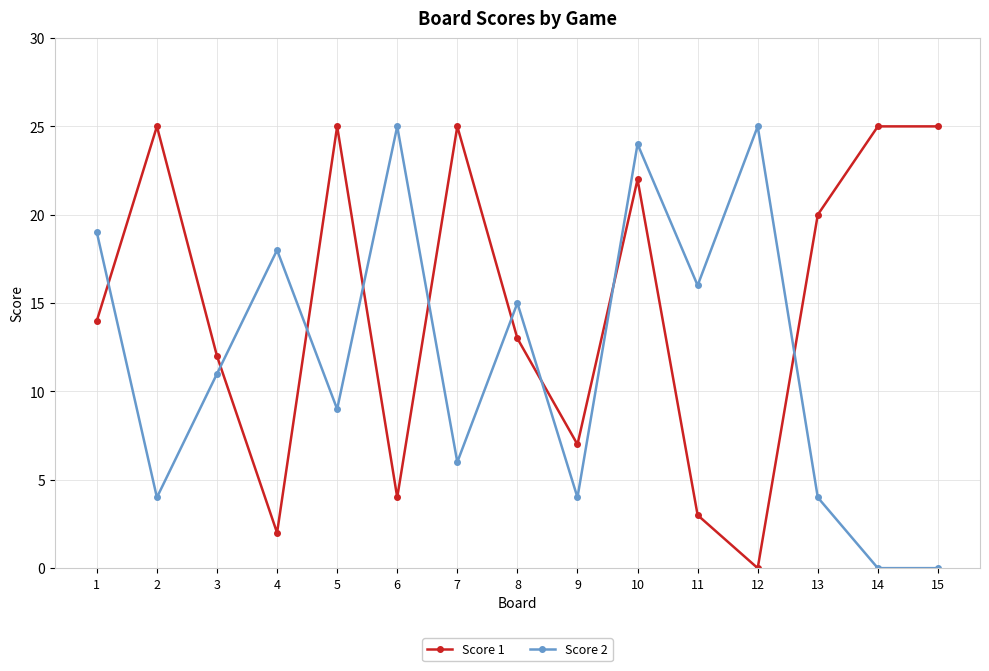

Which series changed the most between 1 and 13?

Score 2